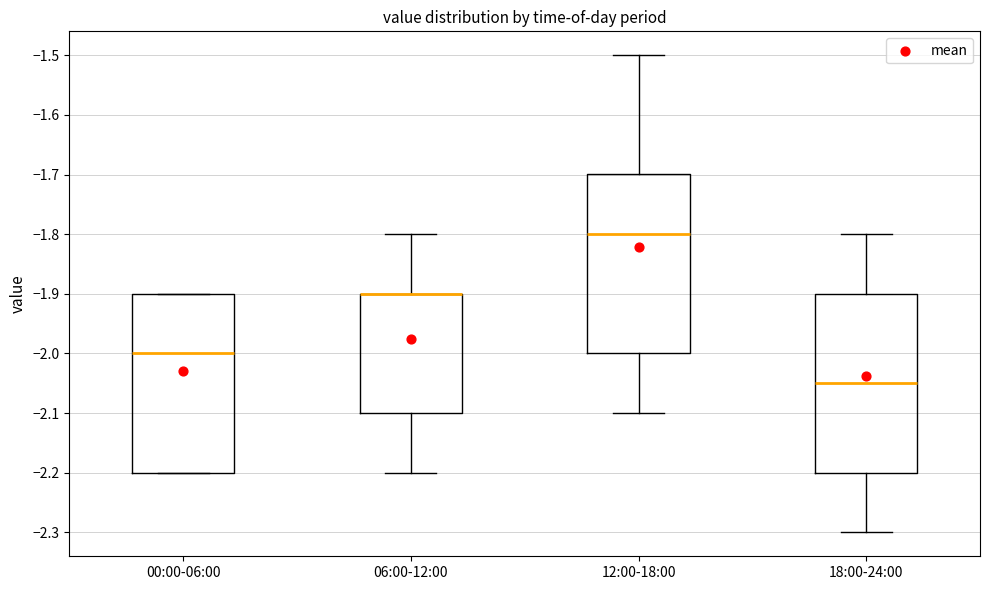

Where does the lower whisker of the box for 18:00-24:00 end on the y-axis? The values are not printed on the chart, so give them approximately, as read against the axis.

-2.30